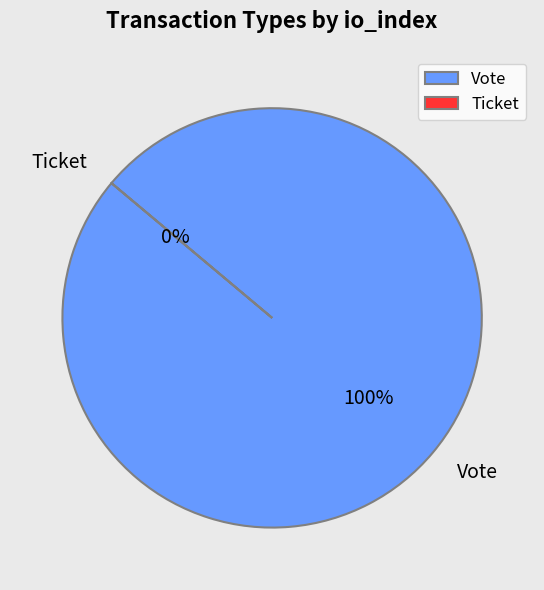

Rank the categories by value from lowest to highest.

Ticket, Vote